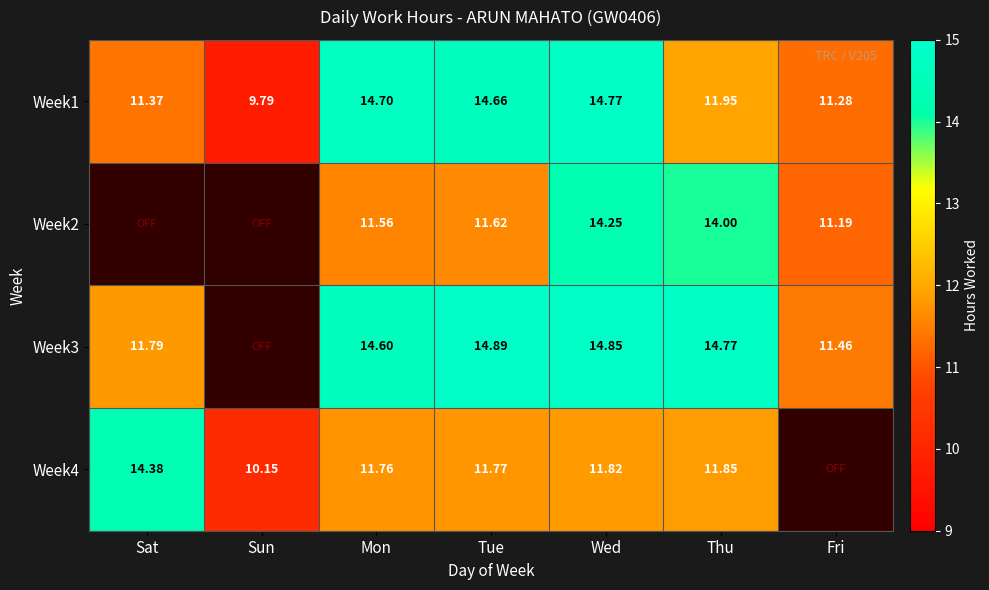

At which category does the chart reach its peak across all series?

Tue